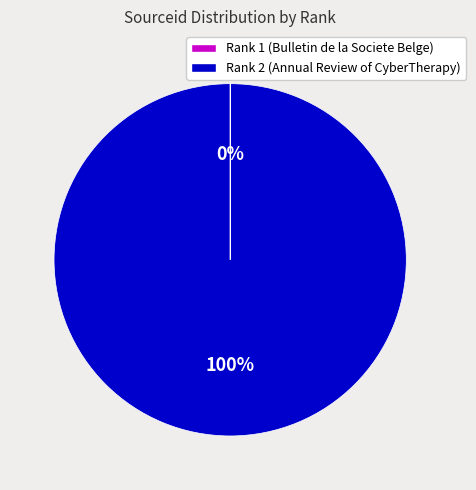

To the nearest percent, what is the average slice percentage?

50%